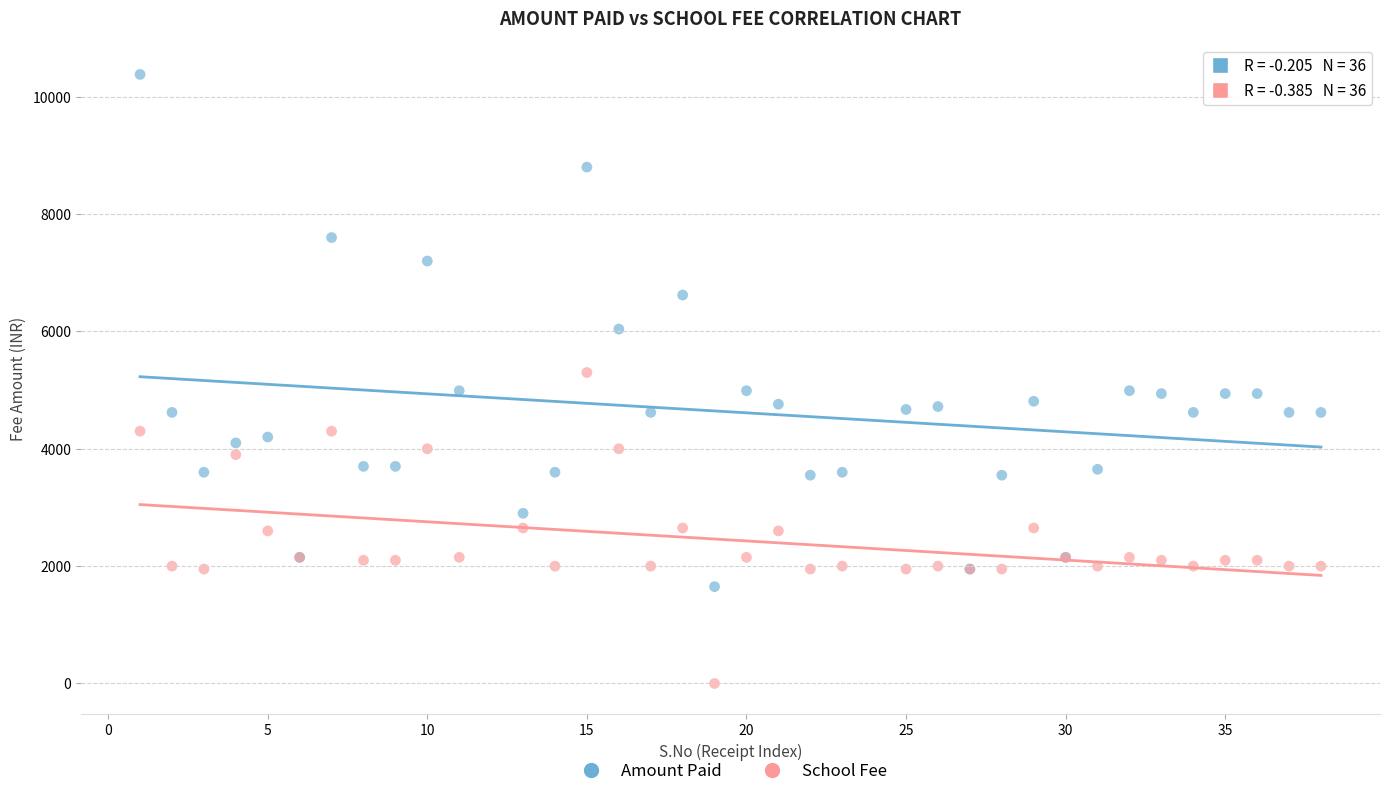

What are all the series names shown in the legend?

Amount Paid, School Fee